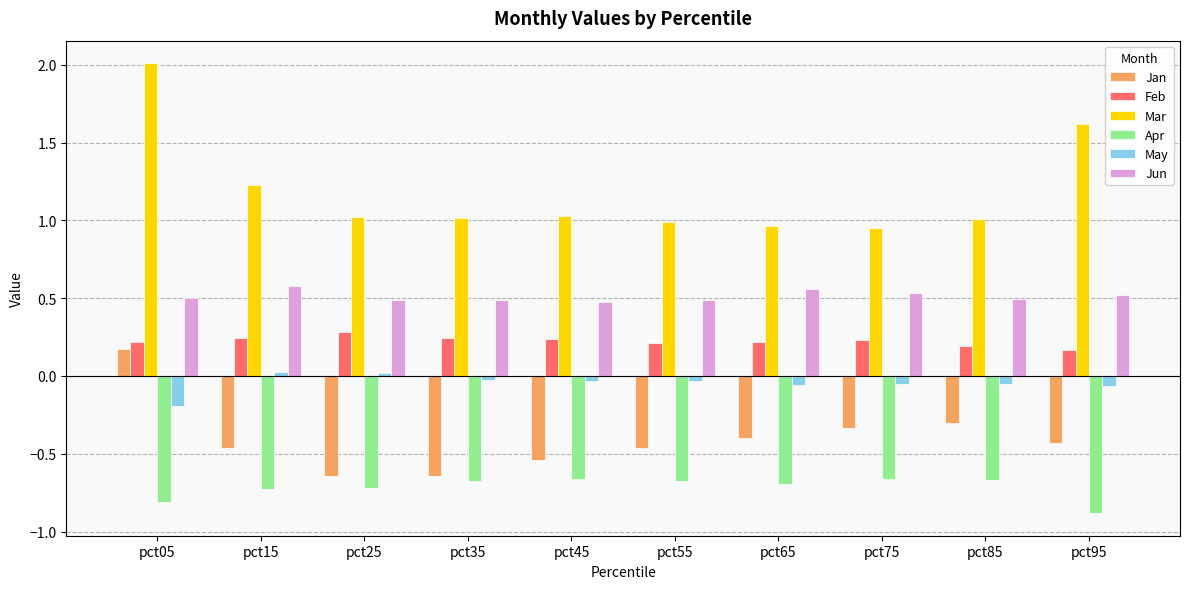

The value of Feb at pct45 is 0.1. True or false?

False